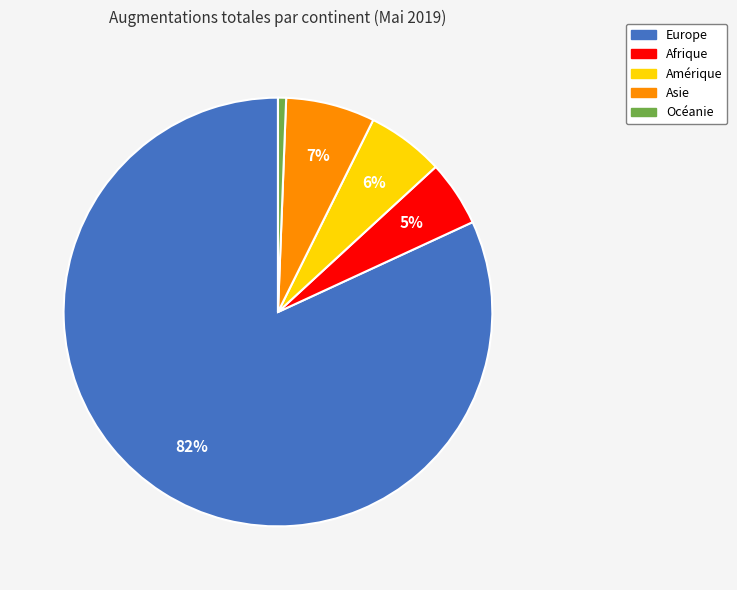

Which has a higher value, Amérique or Afrique?

Amérique